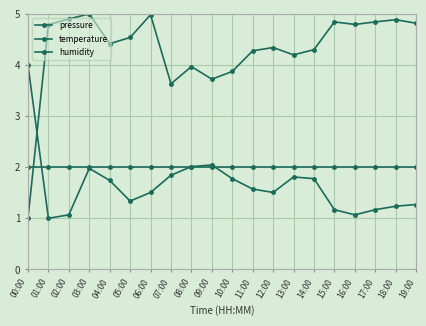

Does the chart have visible grid lines?

Yes